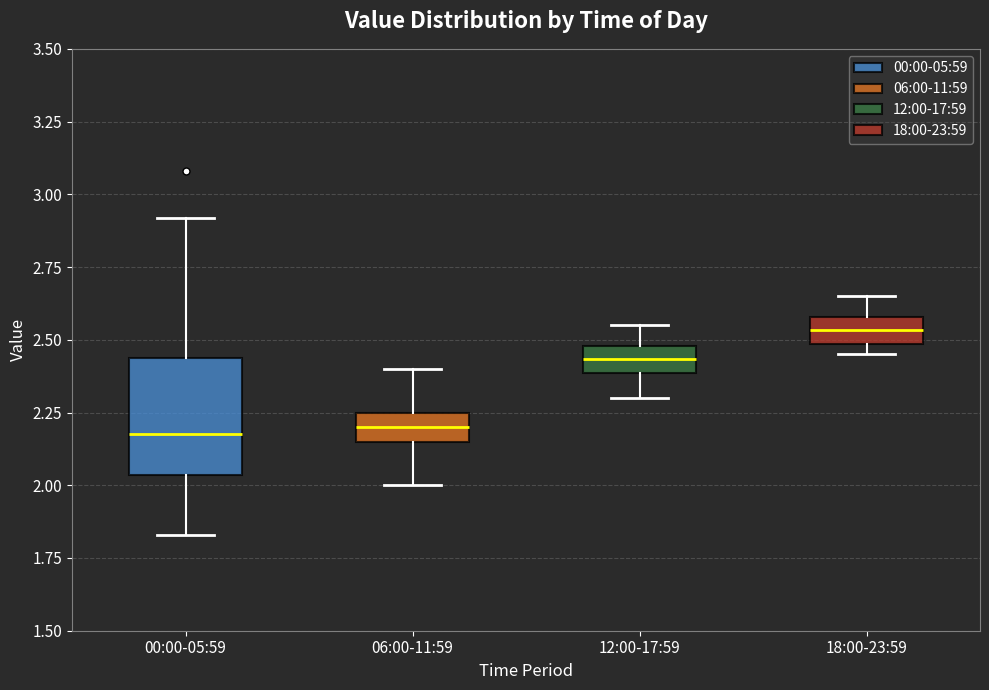

Which box is the tallest, from its lower edge to its upper edge?

00:00-05:59